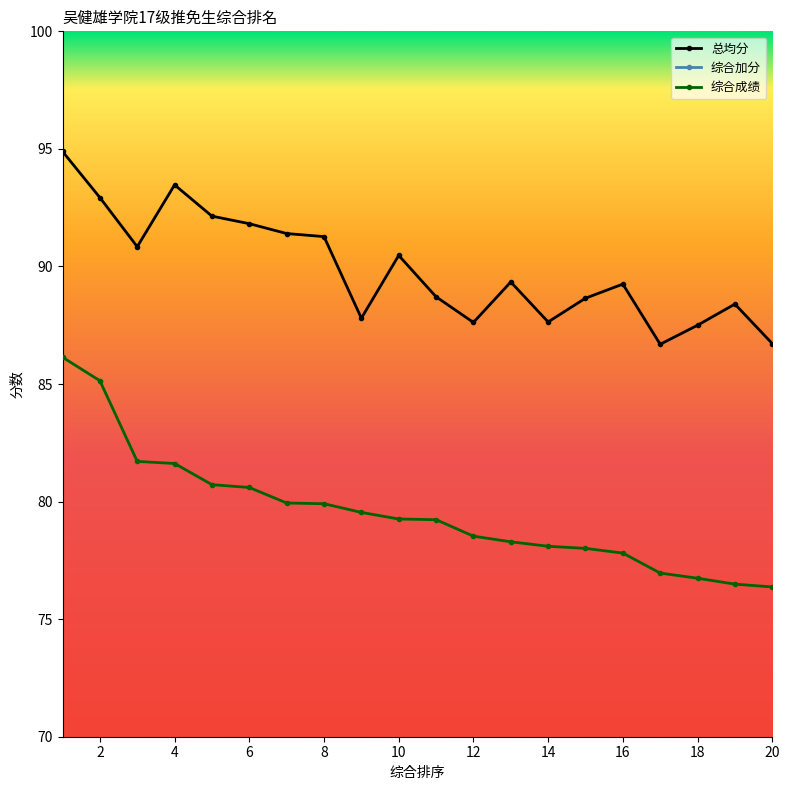

What are all the series names shown in the legend?

总均分, 综合加分, 综合成绩